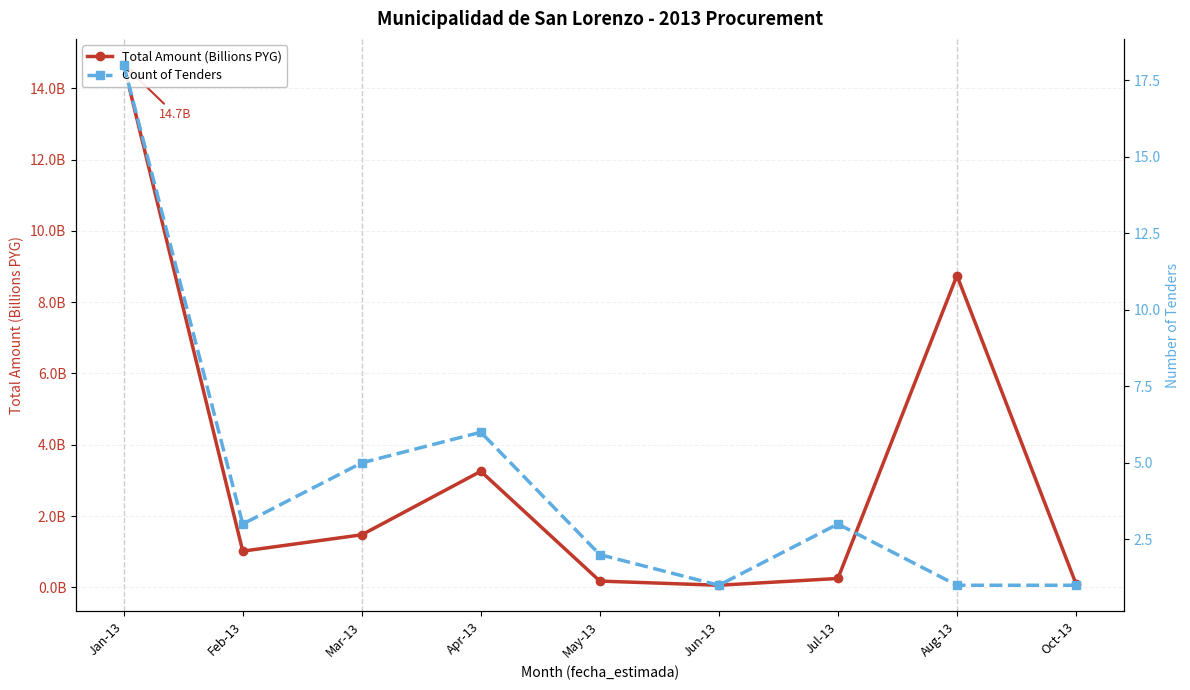

What is the spread (max minus min) of values at Oct-13?

0.9